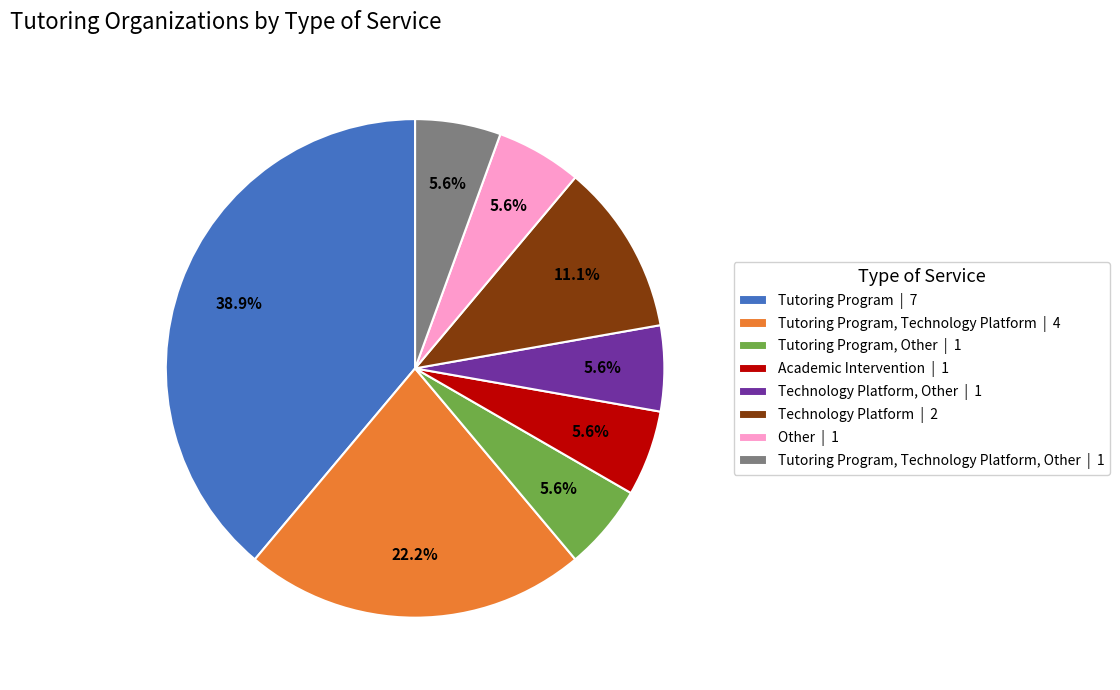

Which slice is the largest?

Tutoring Program | 7